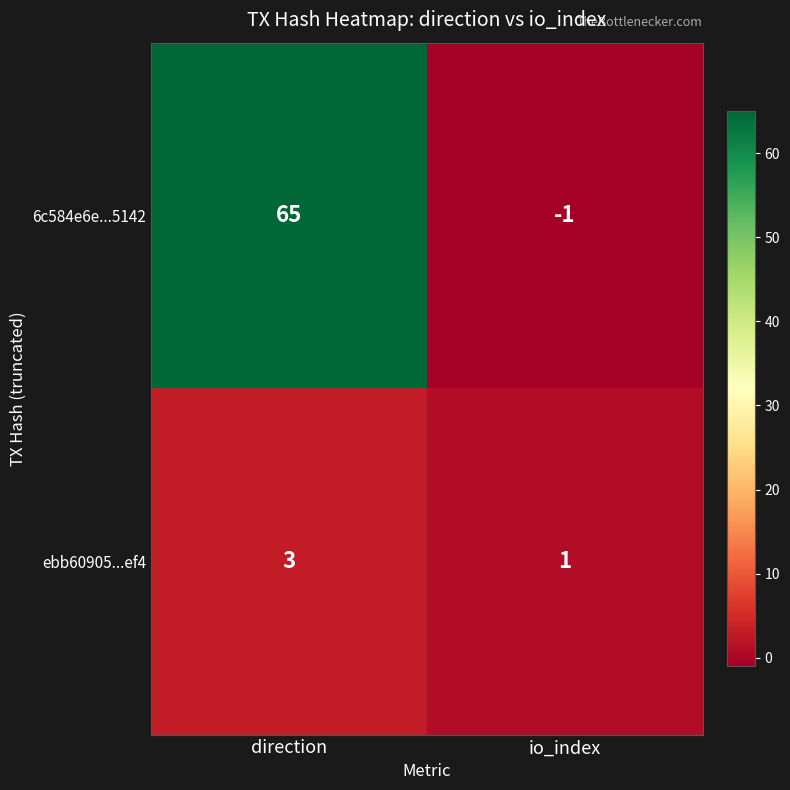

True or false: ebb60905...ef4 has a value of 1 at io_index.

True